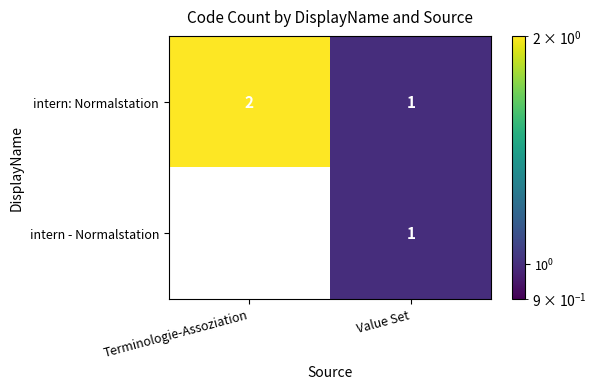

Rank the series by their maximum value, from highest to lowest.

intern: Normalstation, intern - Normalstation